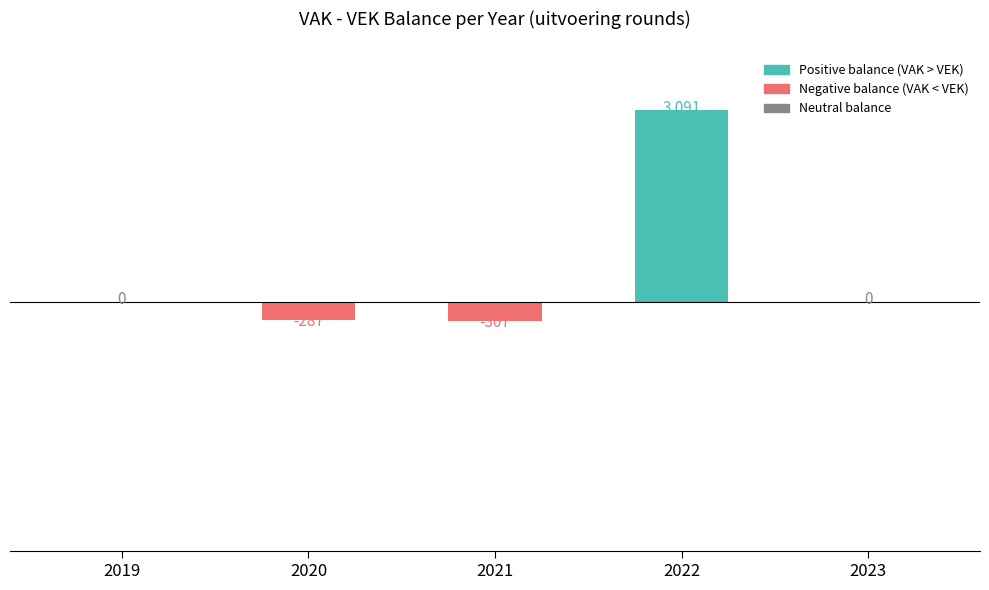

Count the number of data series in this chart.

1